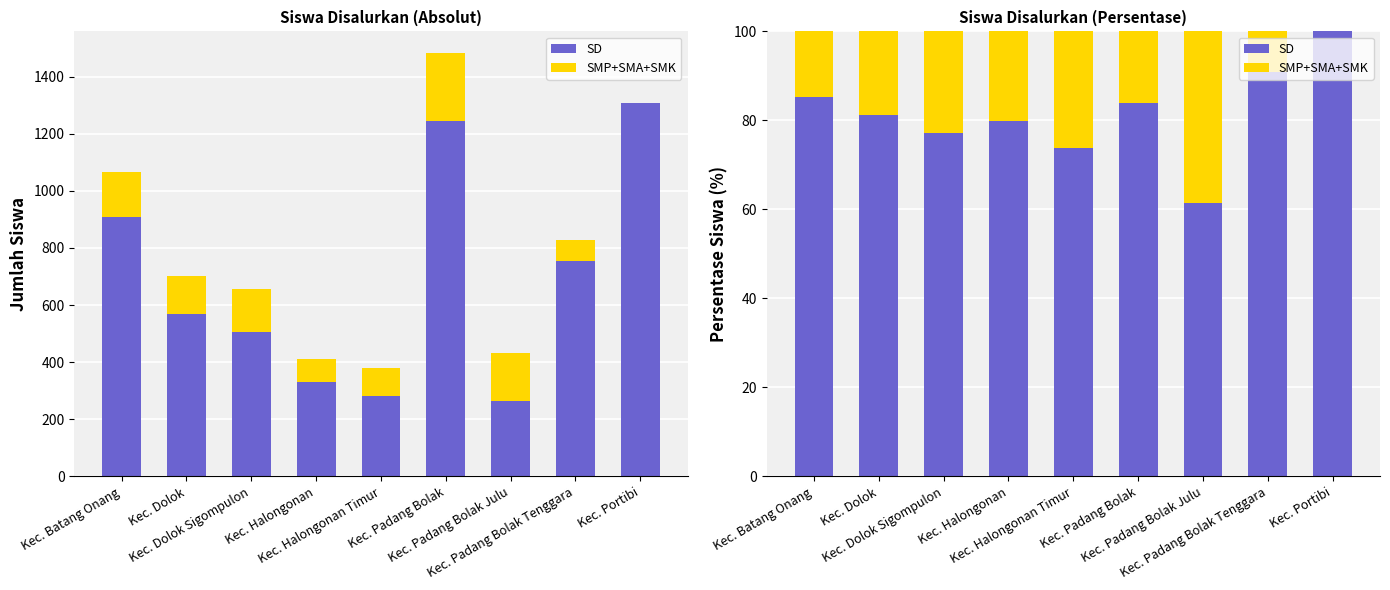

Is it true that SMP+SMA+SMK equals -21.9 at Kec. Portibi?

False